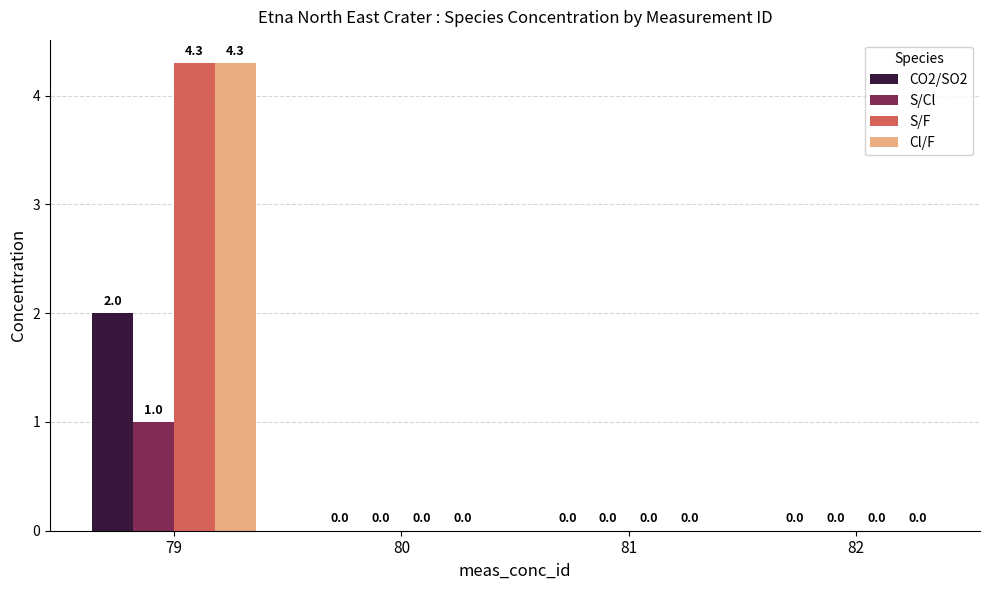

Reading left to right, extract all data points from this chart.

CO2/SO2: 79=2.0	80=0.0	81=0.0	82=0.0
S/Cl: 79=1.0	80=0.0	81=0.0	82=0.0
S/F: 79=4.3	80=0.0	81=0.0	82=0.0
Cl/F: 79=4.3	80=0.0	81=0.0	82=0.0